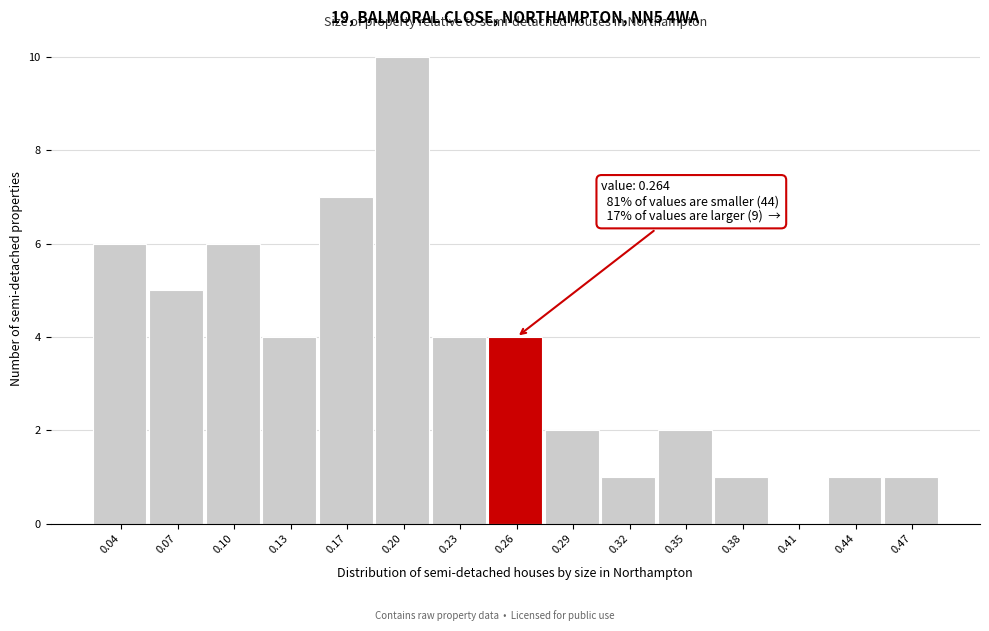

Reading left to right, list all the values displayed in this chart.

0.04=6	0.07=5	0.10=6	0.13=4	0.17=7	0.20=10	0.23=4	0.26=4	0.29=2	0.32=1	0.35=2	0.38=1	0.41=0	0.44=1	0.47=1